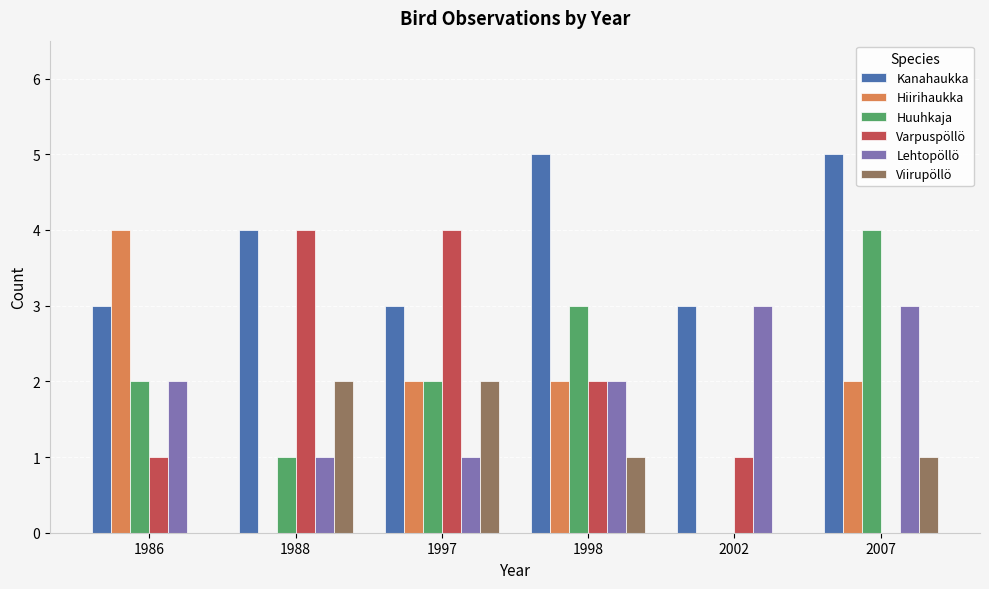

Reading right to left, list all the values displayed in this chart.

Kanahaukka: 5	3	5	3	4	3
Hiirihaukka: 2	0	2	2	0	4
Huuhkaja: 4	0	3	2	1	2
Varpuspöllö: 0	1	2	4	4	1
Lehtopöllö: 3	3	2	1	1	2
Viirupöllö: 1	0	1	2	2	0